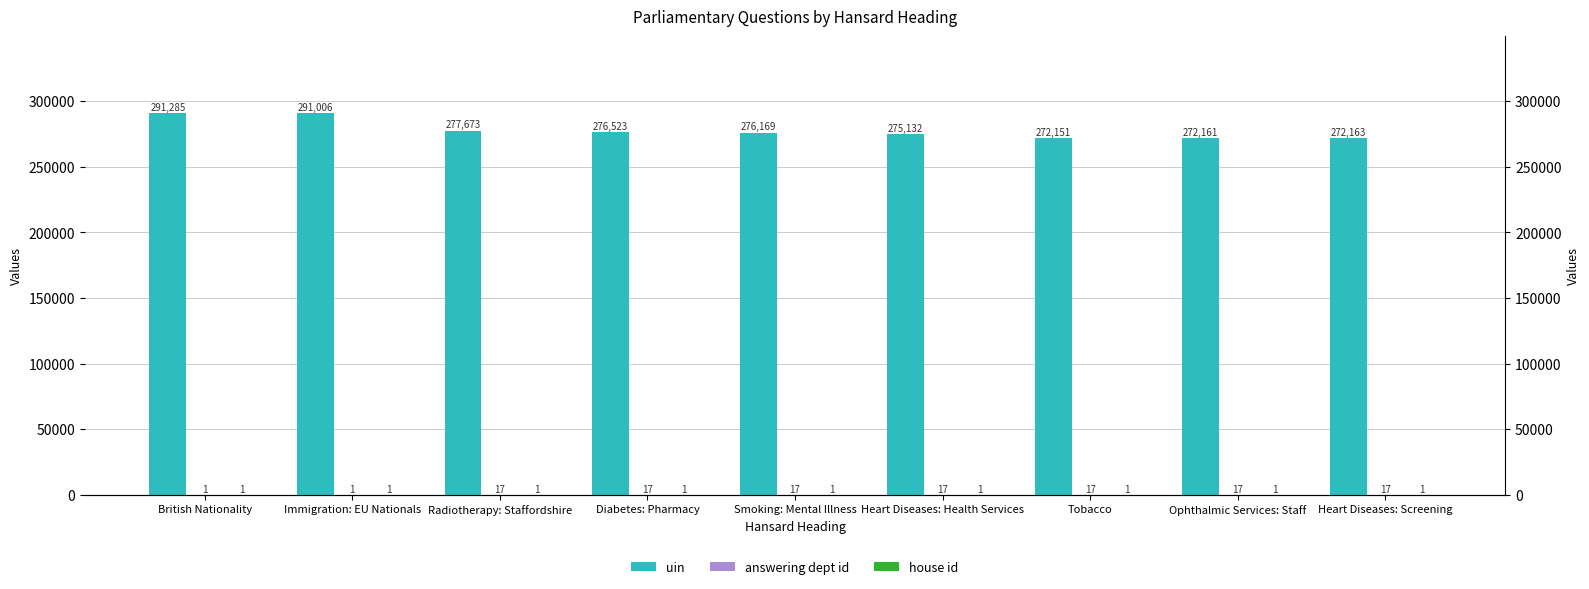

Which has a higher value, Ophthalmic Services: Staff or Radiotherapy: Staffordshire?

Radiotherapy: Staffordshire